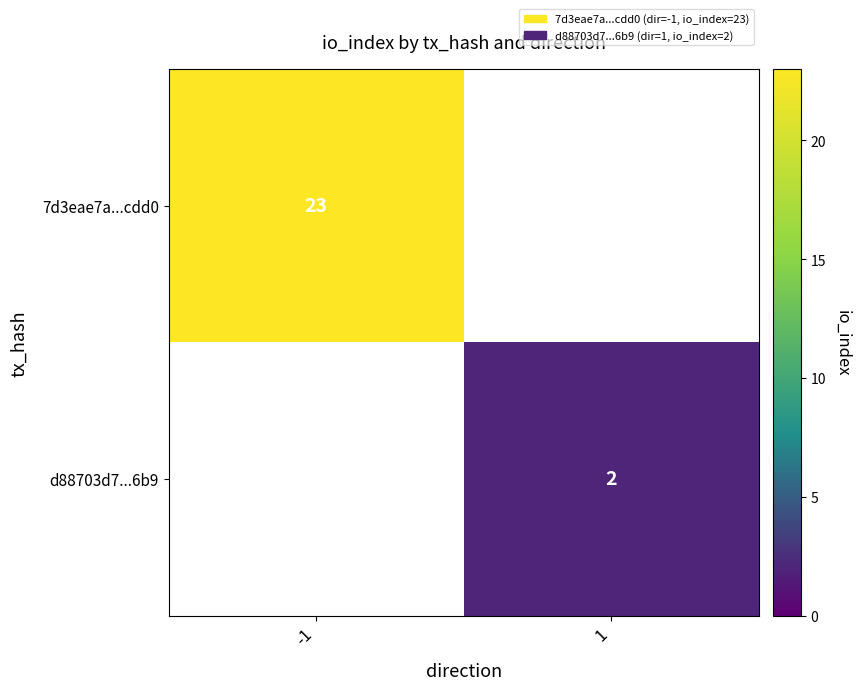

True or false: 7d3eae7a...cdd0 has a value of 23 at -1.

True